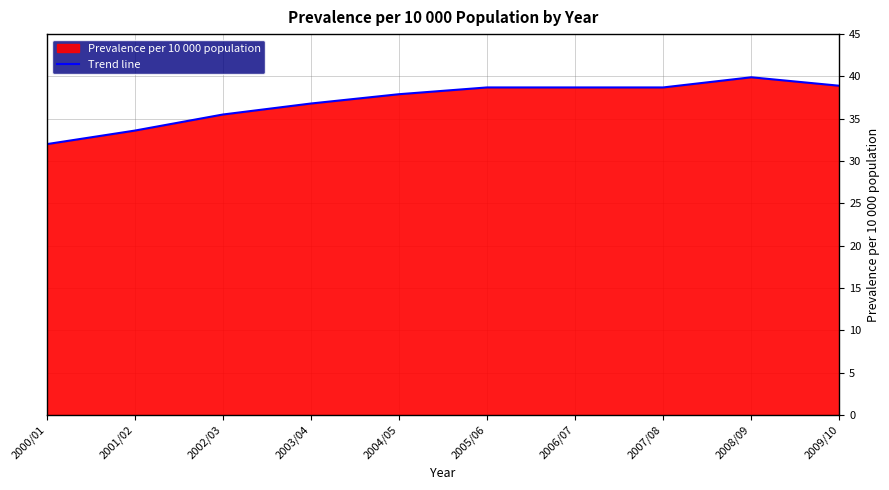

At which category does the data reach its first local peak?

2008/09